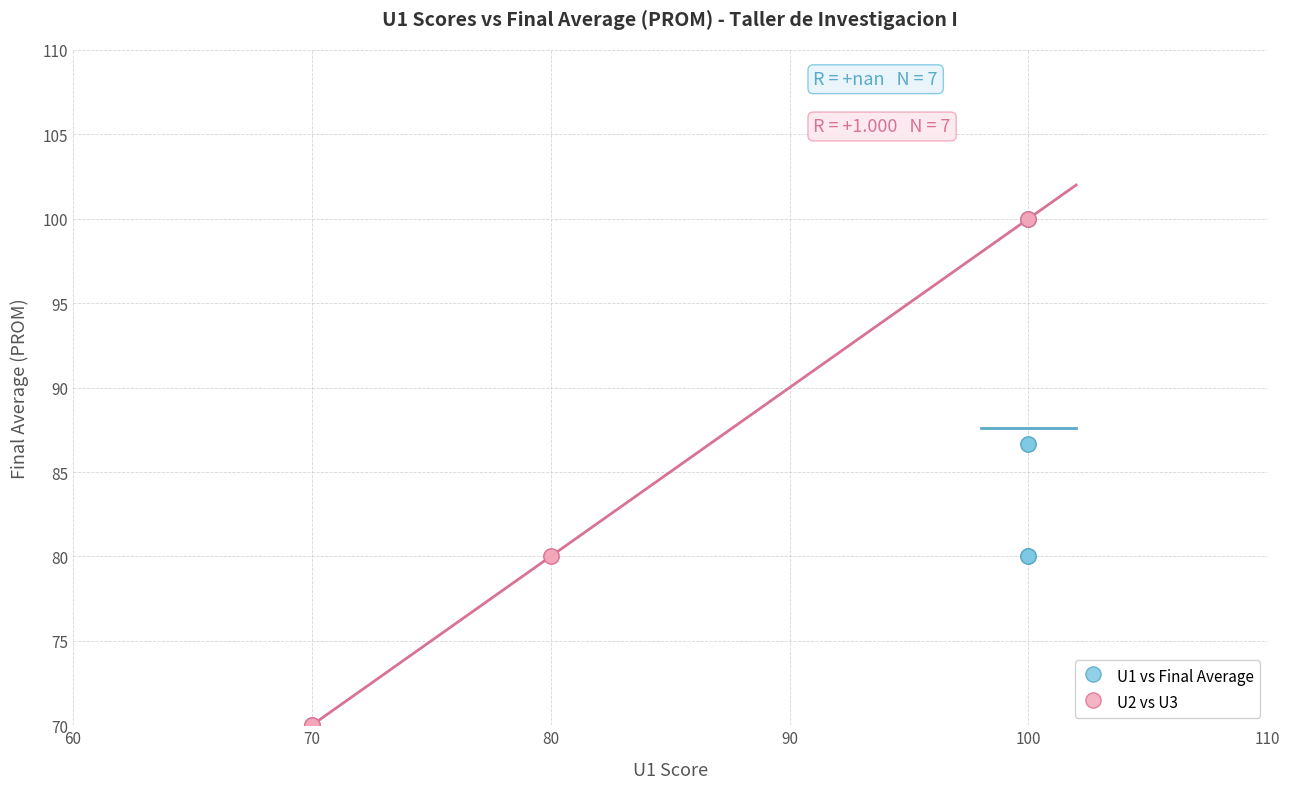

Which series has the largest Y range (max minus min)?

U2 vs U3